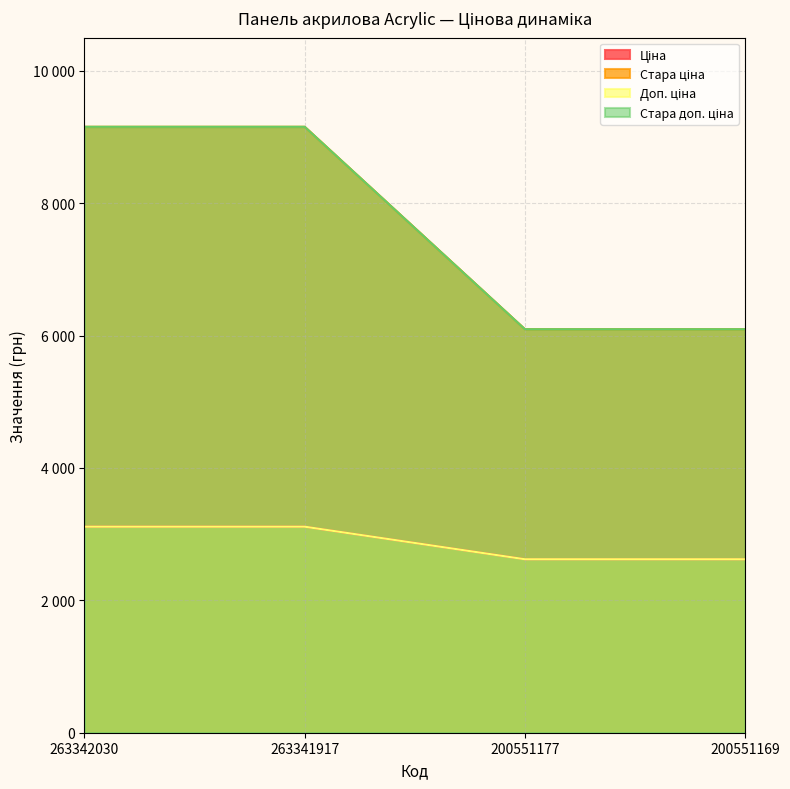

What are all the series names shown in the legend?

Ціна, Стара ціна, Доп. ціна, Стара доп. ціна